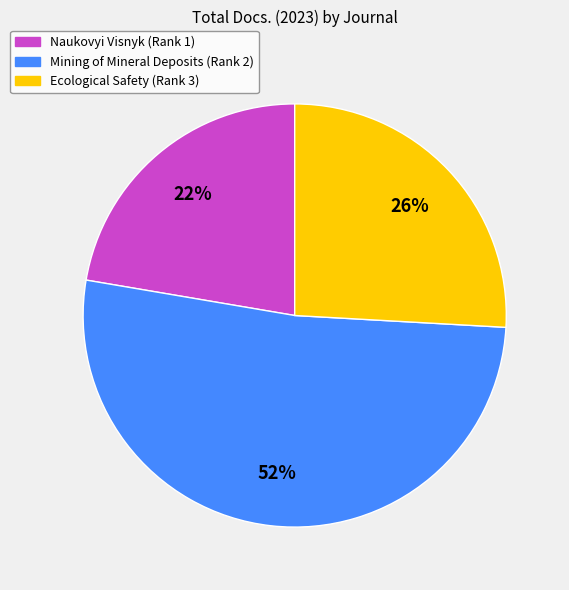

To the nearest percent, what percentage of the pie is Ecological Safety (Rank 3)?

26%